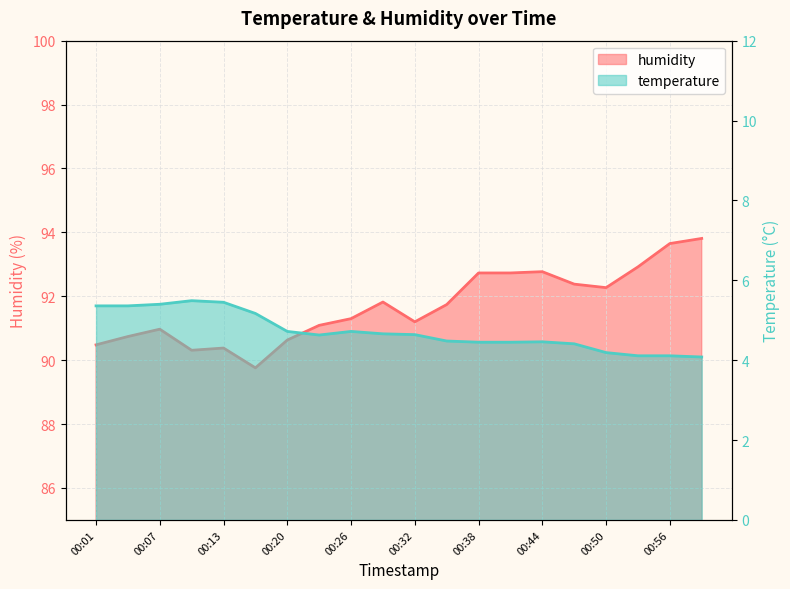

At which category is the sum across all series the highest?

00:59